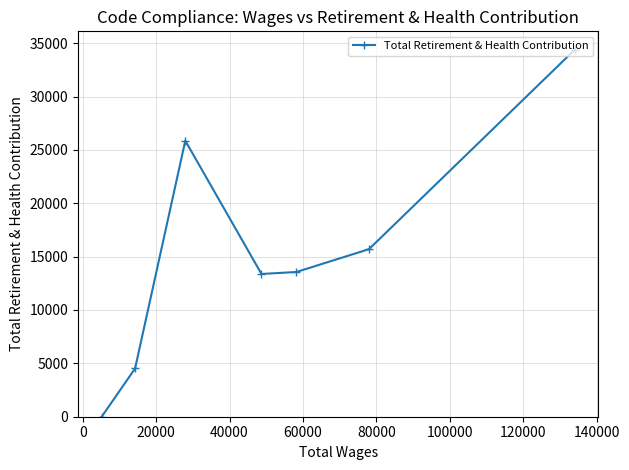

What is the difference between the second highest and second lowest values?

21340